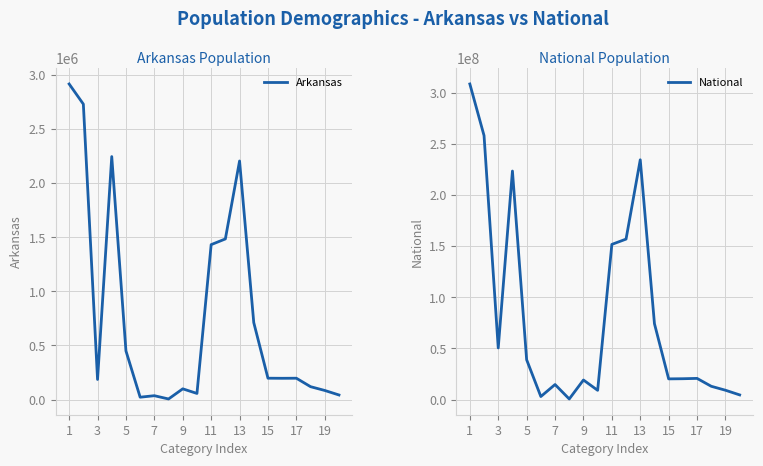

True or false: National and Arkansas intersect in this chart.

False